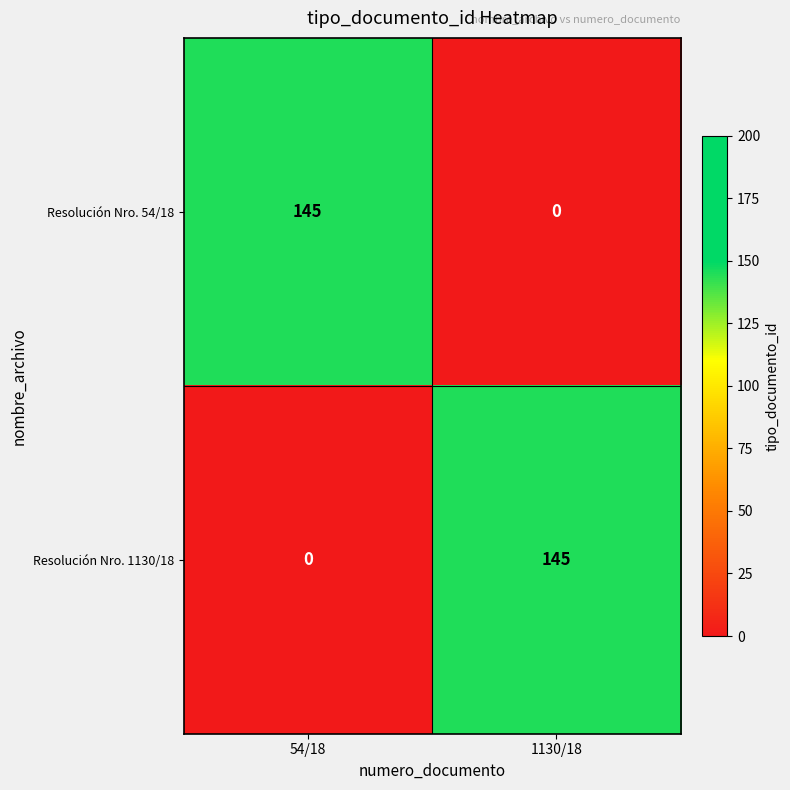

At which label is Resolución Nro. 1130/18 closest to 72?

54/18